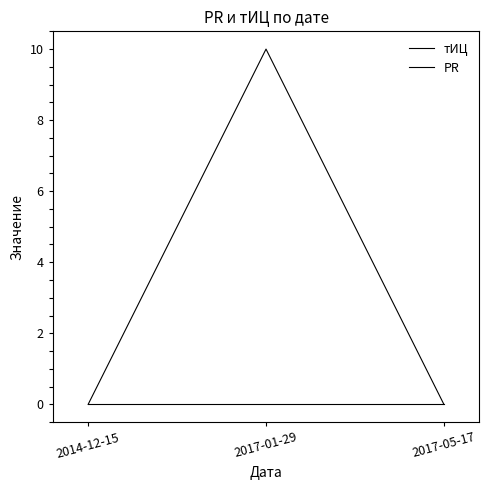

The value of PR at 2014-12-15 is 0. True or false?

True